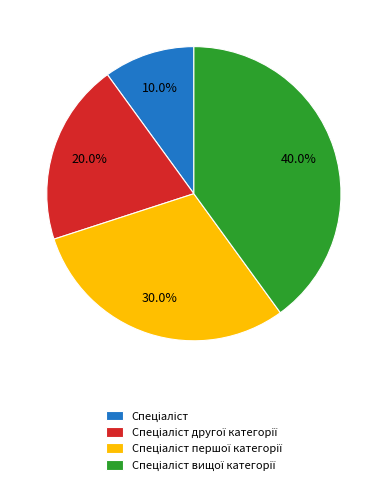

Count the number of slices in the pie.

4